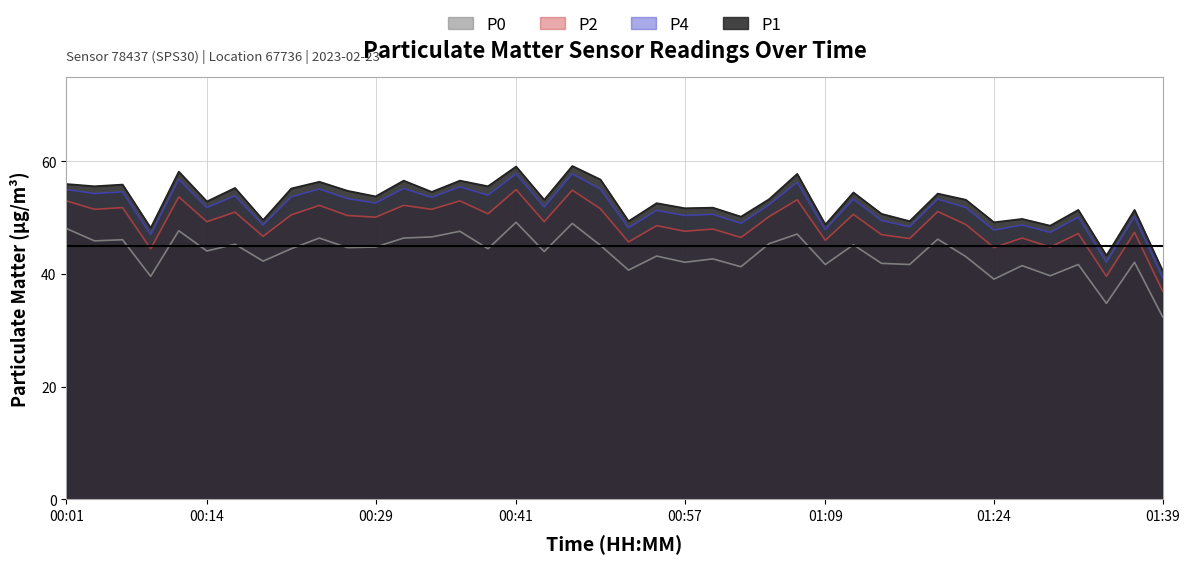

Which label corresponds to the largest value in the chart?

00:47